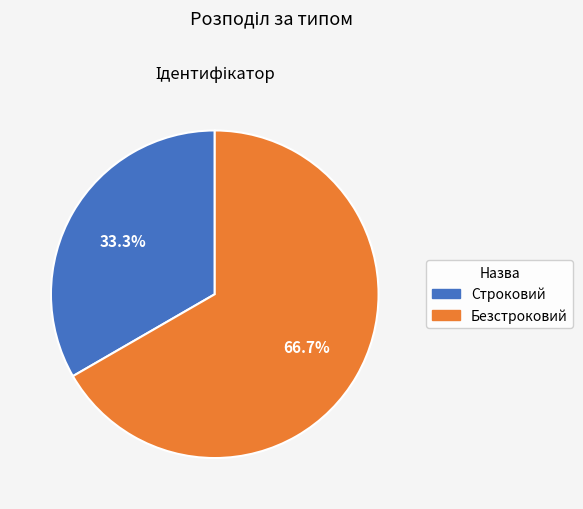

Combined, what portion of the pie is Строковий and Безстроковий?

100.0%